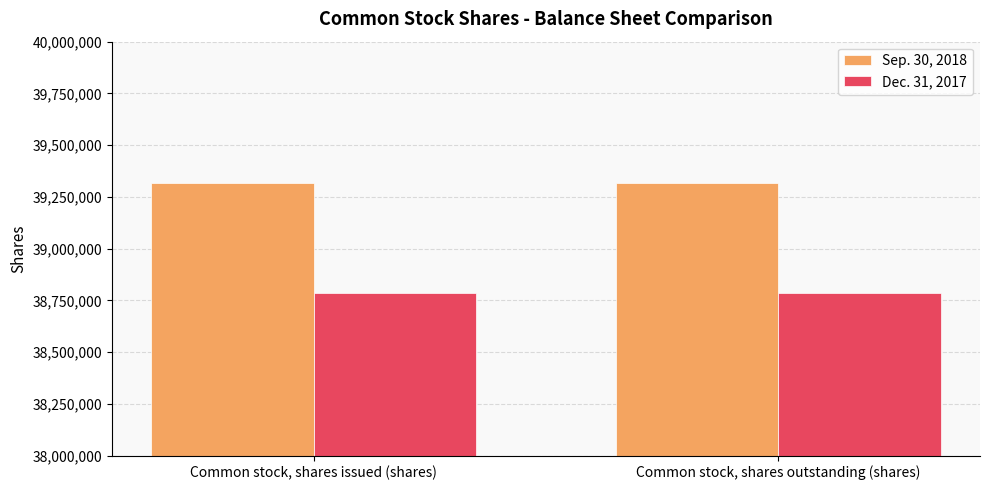

What is the maximum value shown in the chart?

39316000